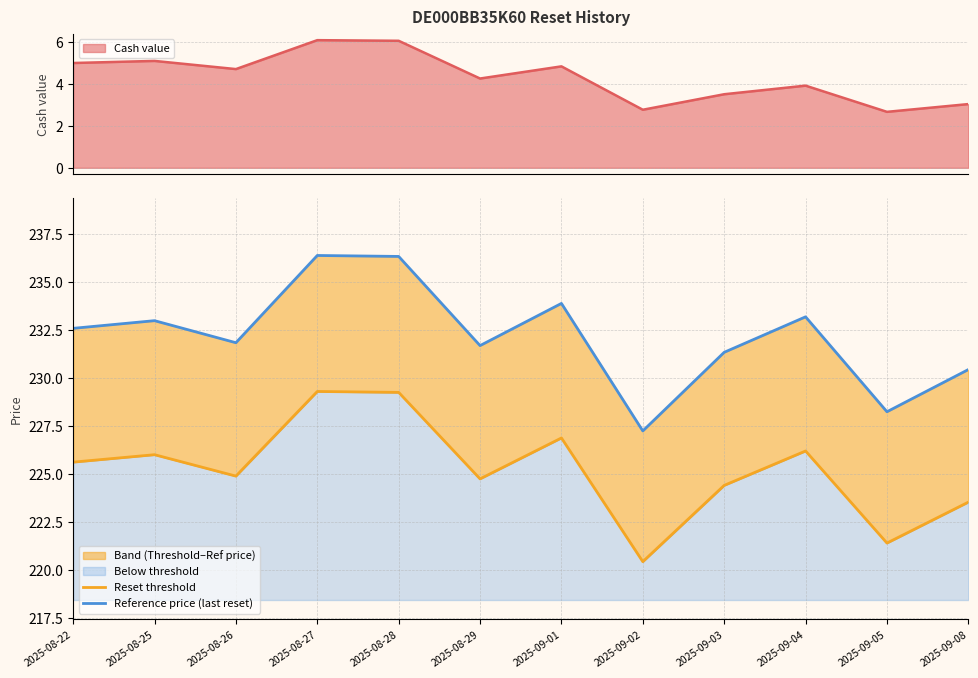

How many lines are shown in the chart?

2